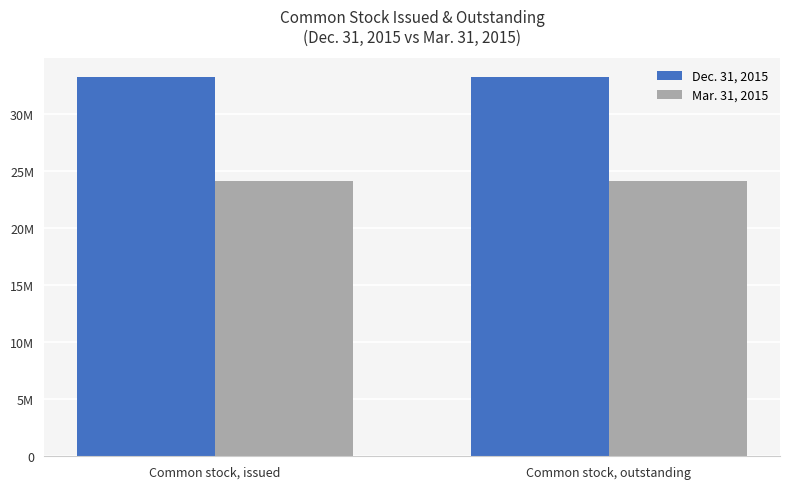

What position from the left is Common stock, outstanding?

2